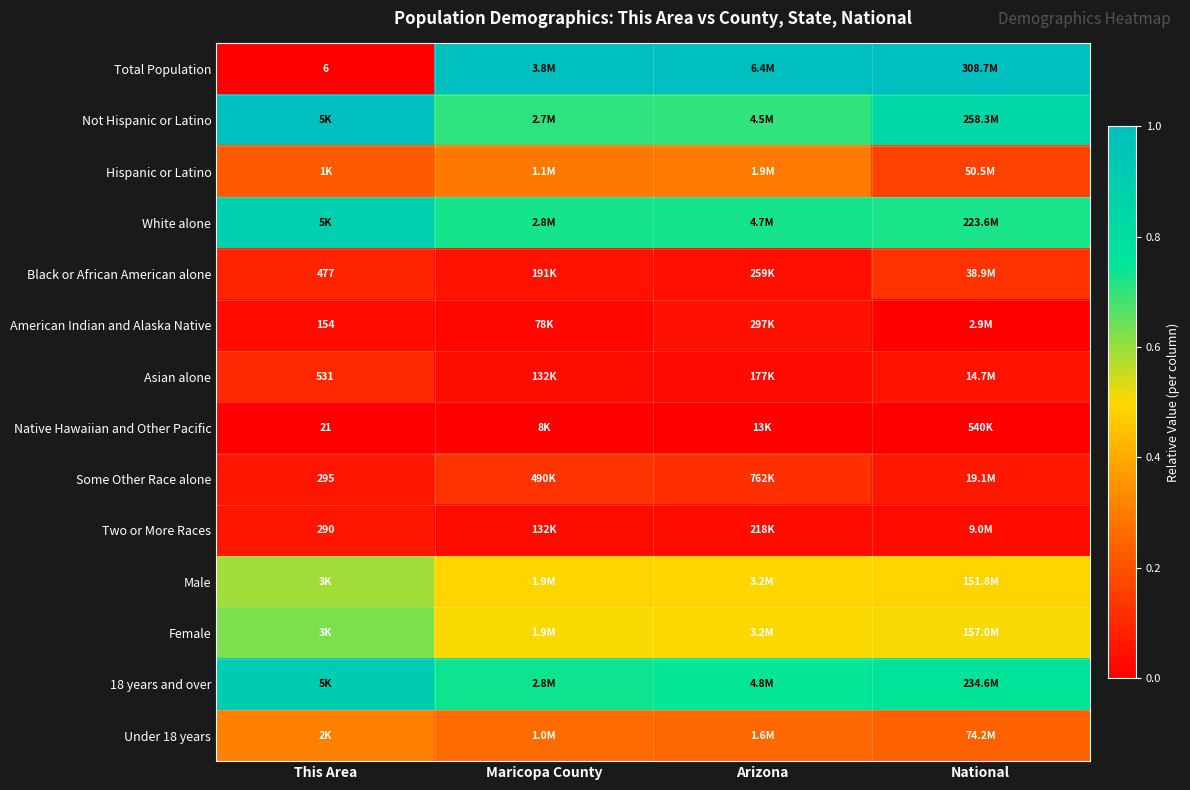

The Not Hispanic or Latino series shows 0.3 at Arizona. True or false?

False